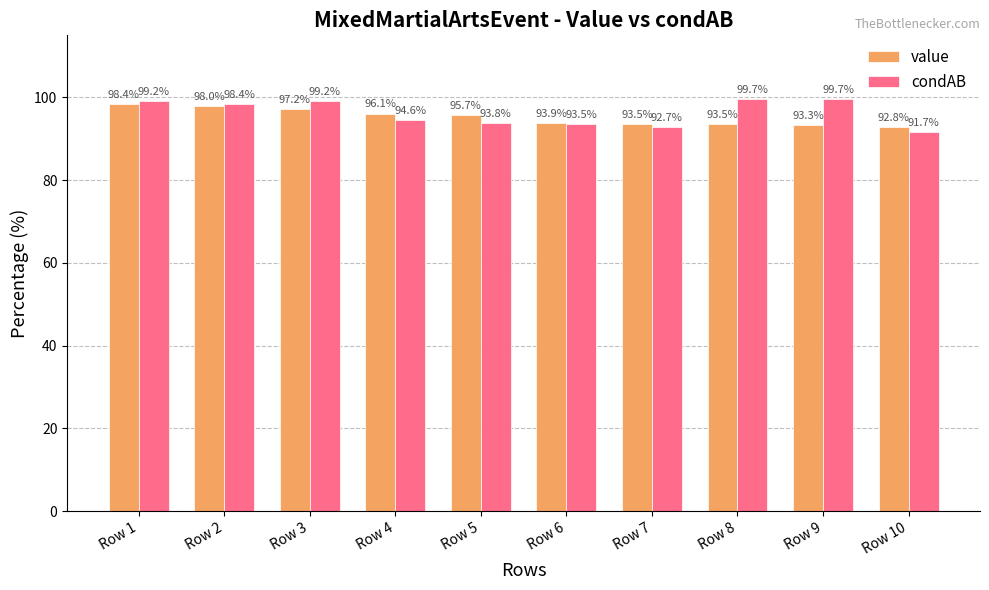

At how many categories does at least one series exceed 97?

5